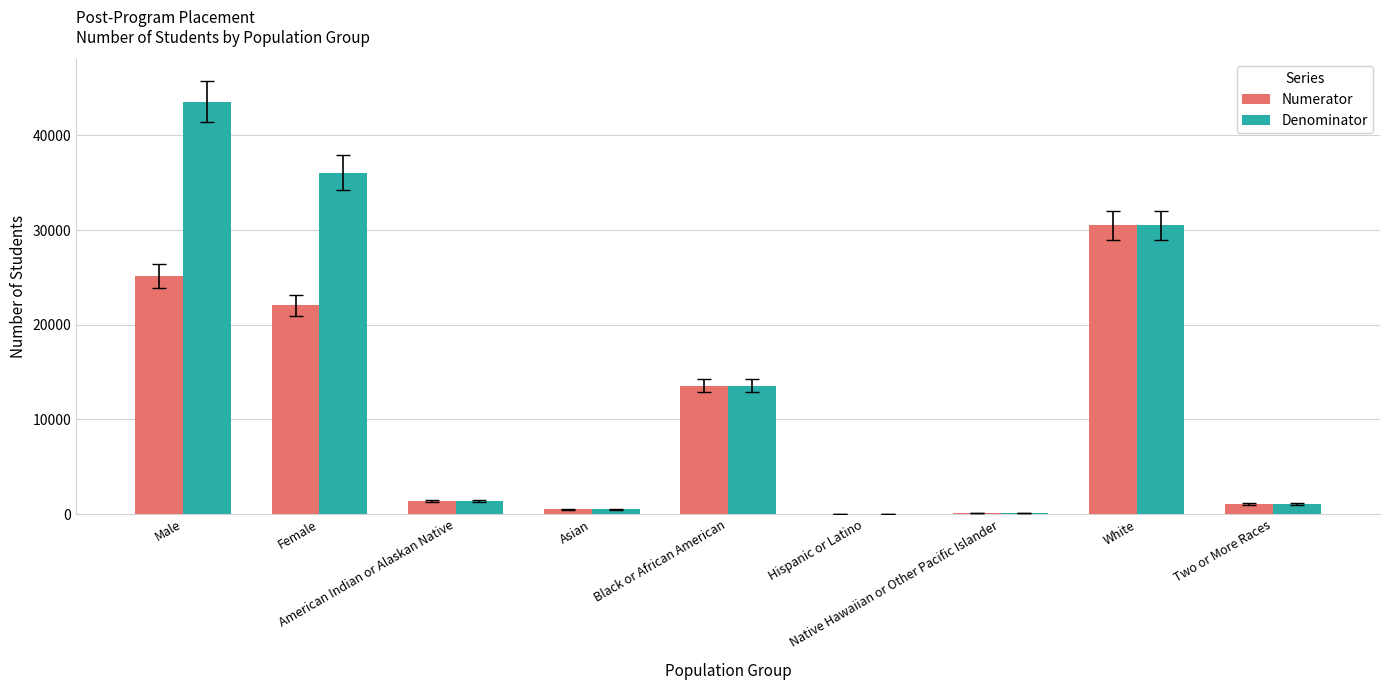

What is the approximate value of Numerator at White?

30503